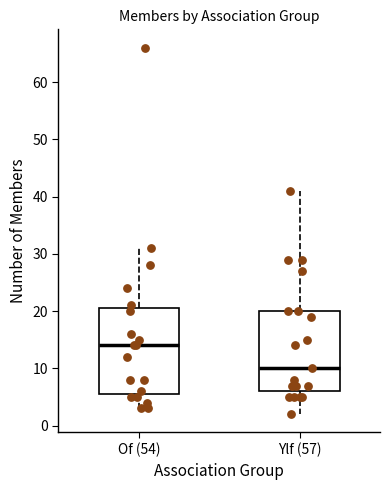

Reading left to right, transcribe this box plot: for each box, give where its median line is, the range the box spans, and where its two whiskers end, as read against the y-axis. The values are not printed on the chart, so give them approximately, as read against the axis.

Of (54): median 14, box 6 to 21, whiskers 3 to 31
Ylf (57): median 10, box 6 to 20, whiskers 2 to 41